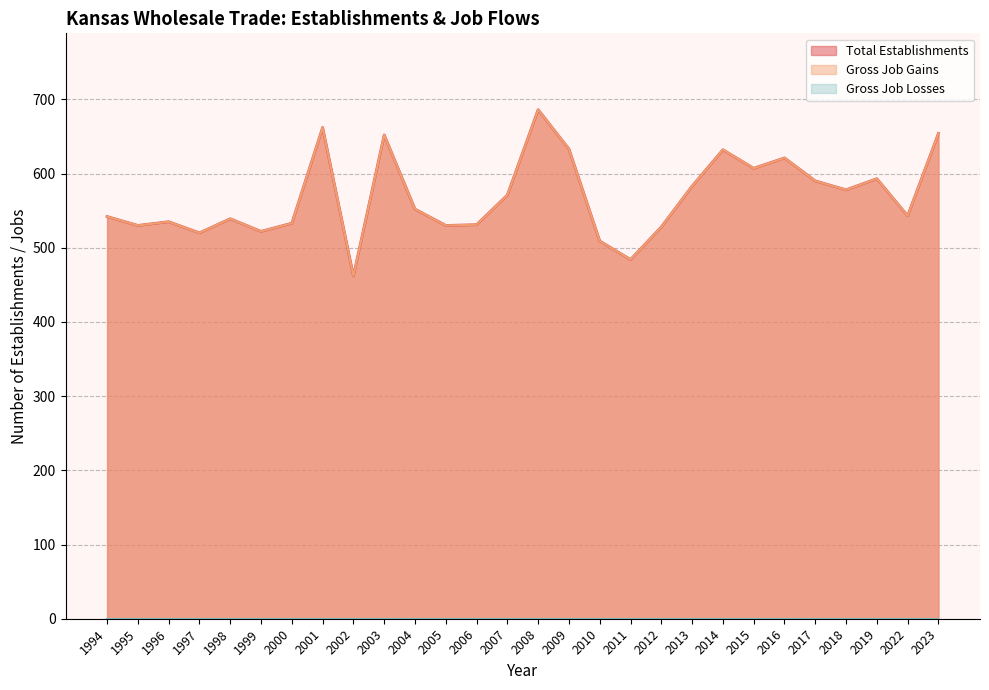

At which label does Gross Job Gains first exceed 552?

2001